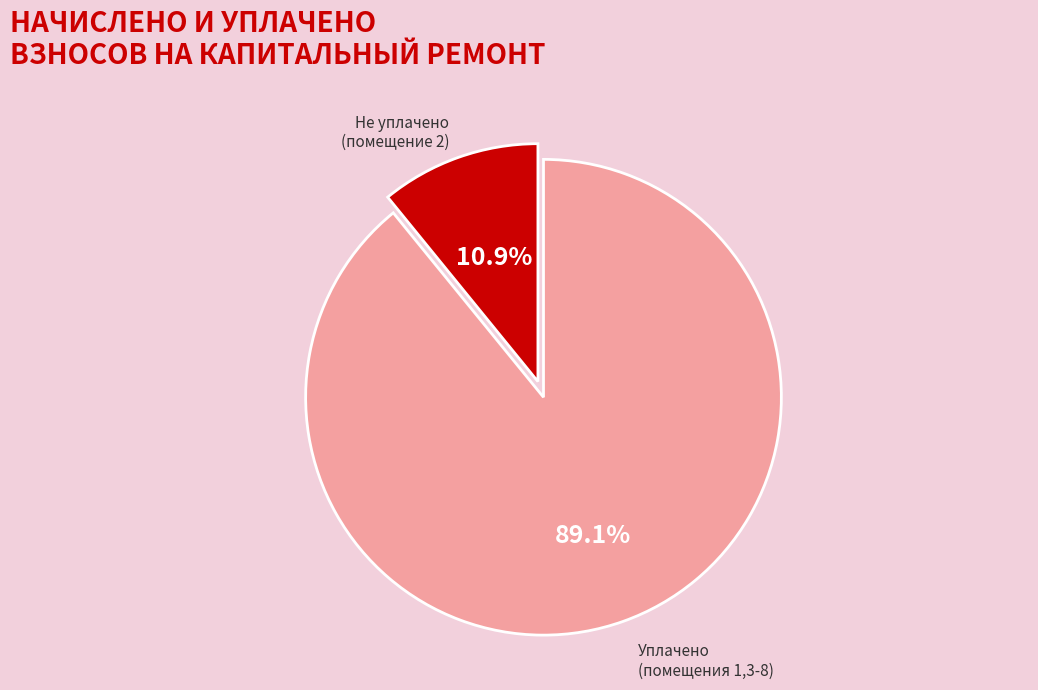

Is there any slice that represents more than half of the pie?

Yes